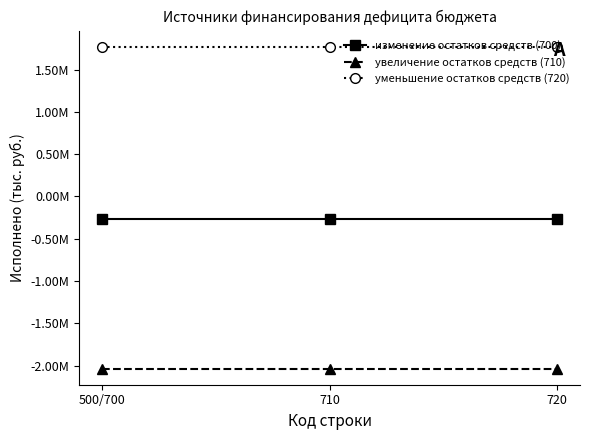

What are all the series names shown in the legend?

изменение остатков средств (700), увеличение остатков средств (710), уменьшение остатков средств (720)